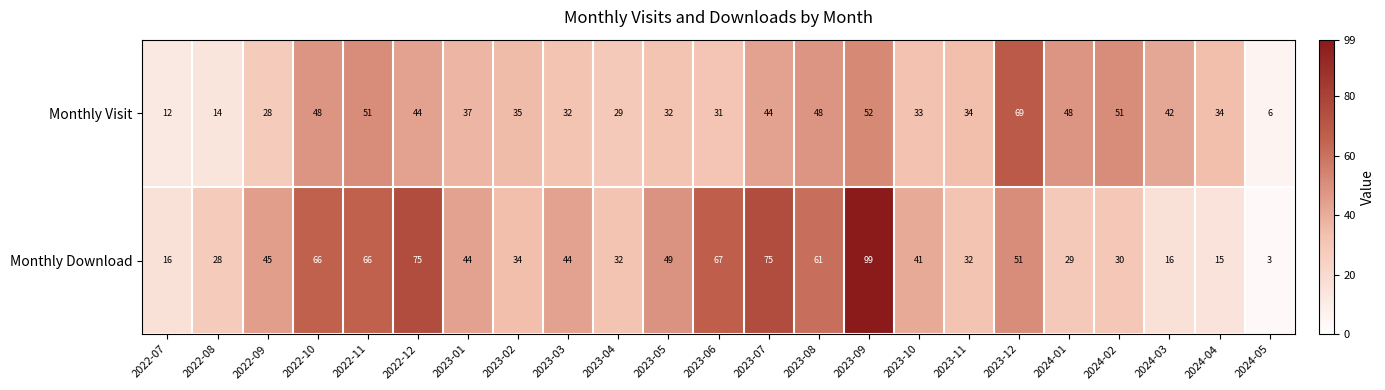

What is the maximum value shown in the chart?

99